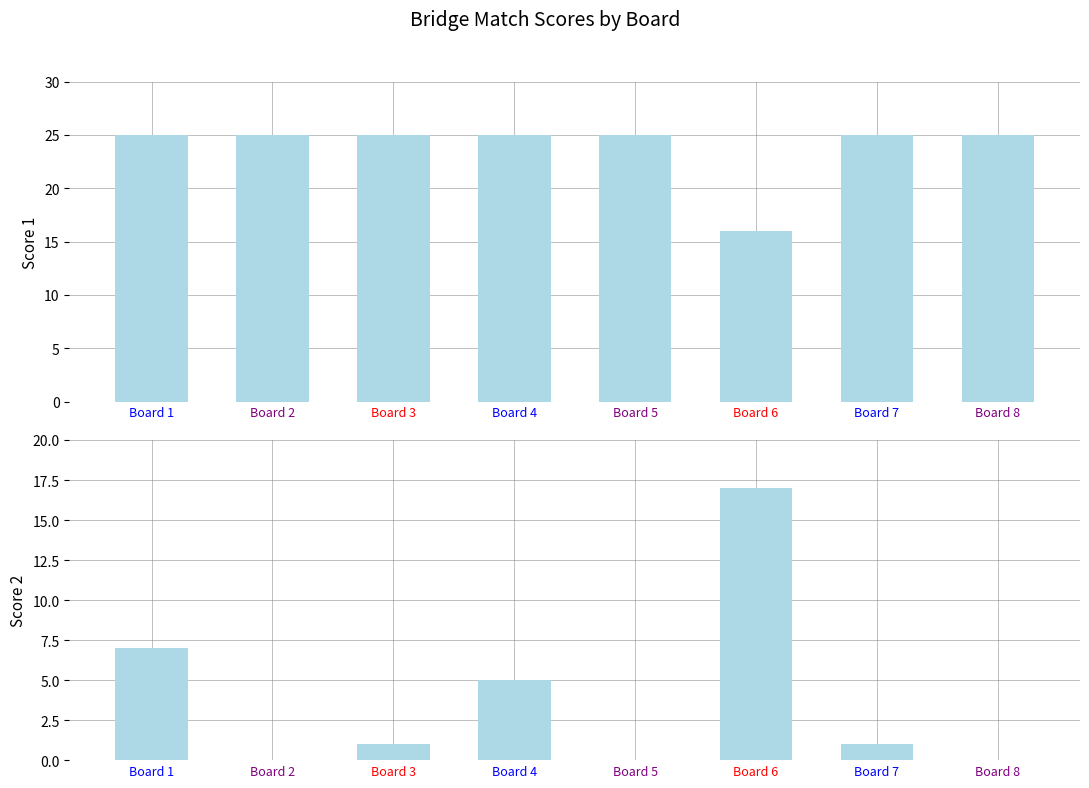

What is the value of the Score 1 bar at the 6th from the left?

16